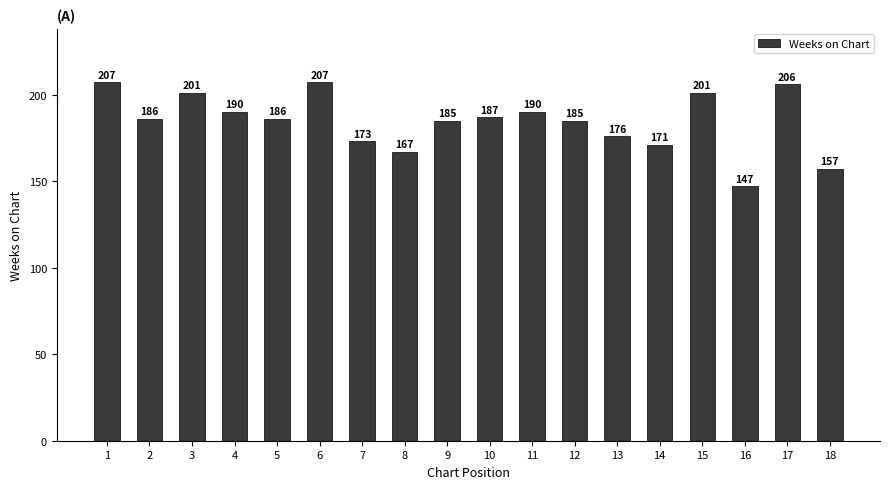

Is it true that the value at 10 is 187?

True